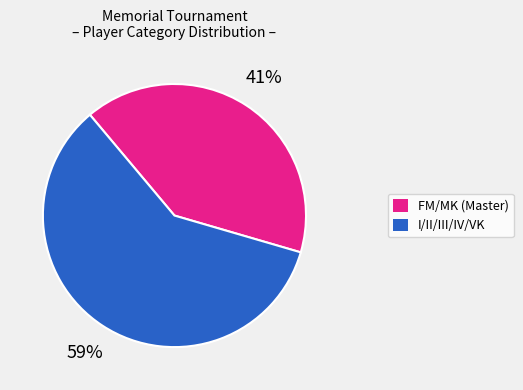

To the nearest percent, what is the average slice percentage?

50%